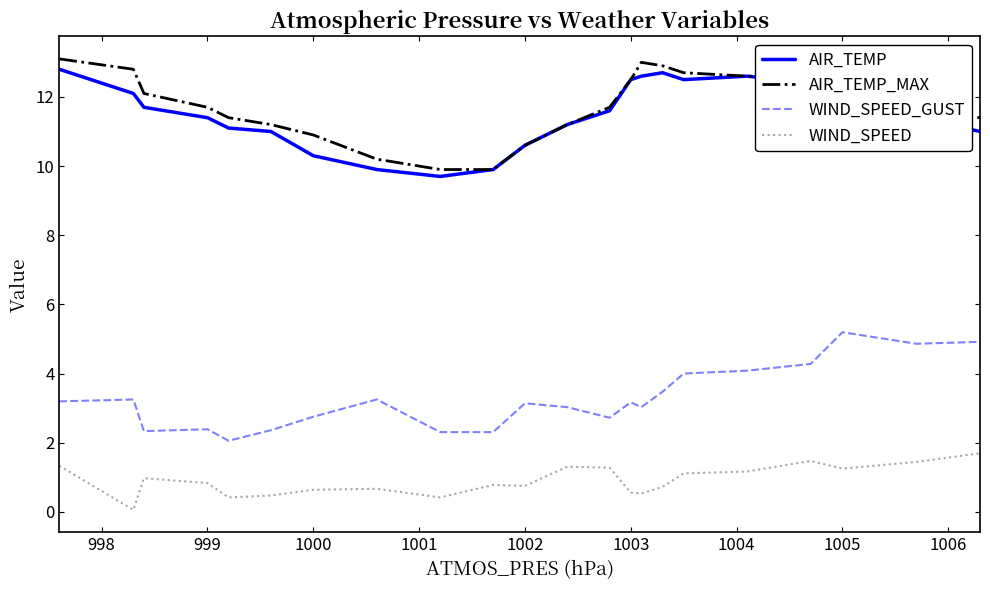

What is the maximum value for WIND_SPEED_GUST?

5.2